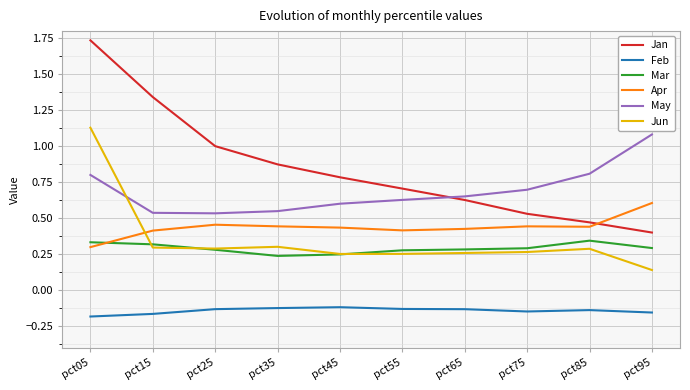

How many lines are shown in the chart?

6